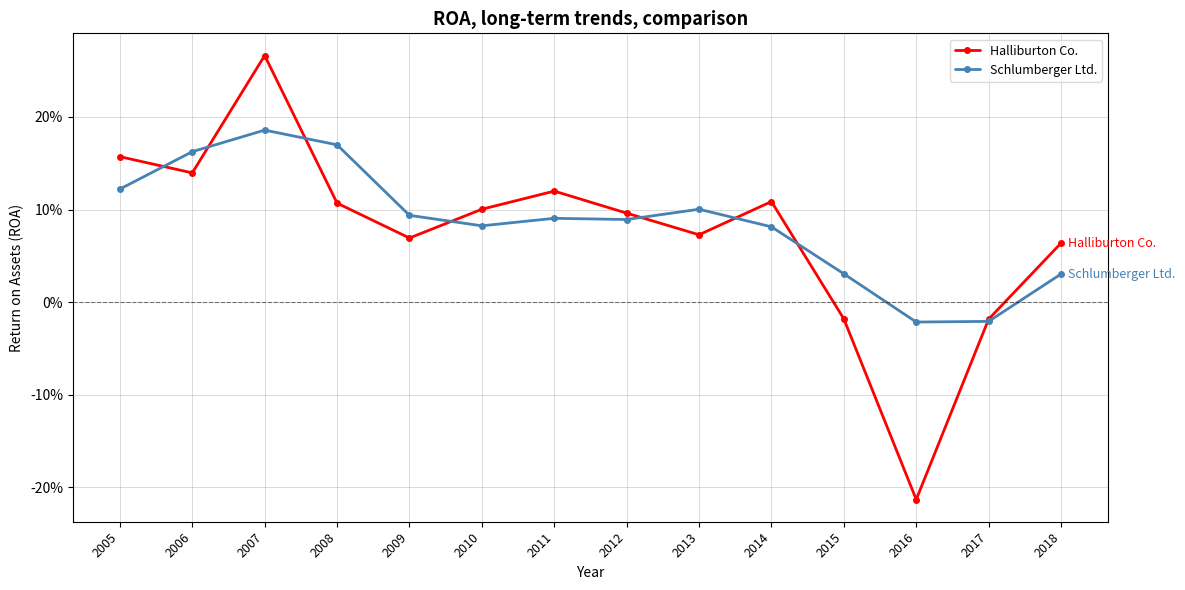

Between 2010 and 2018, which is larger?

2010